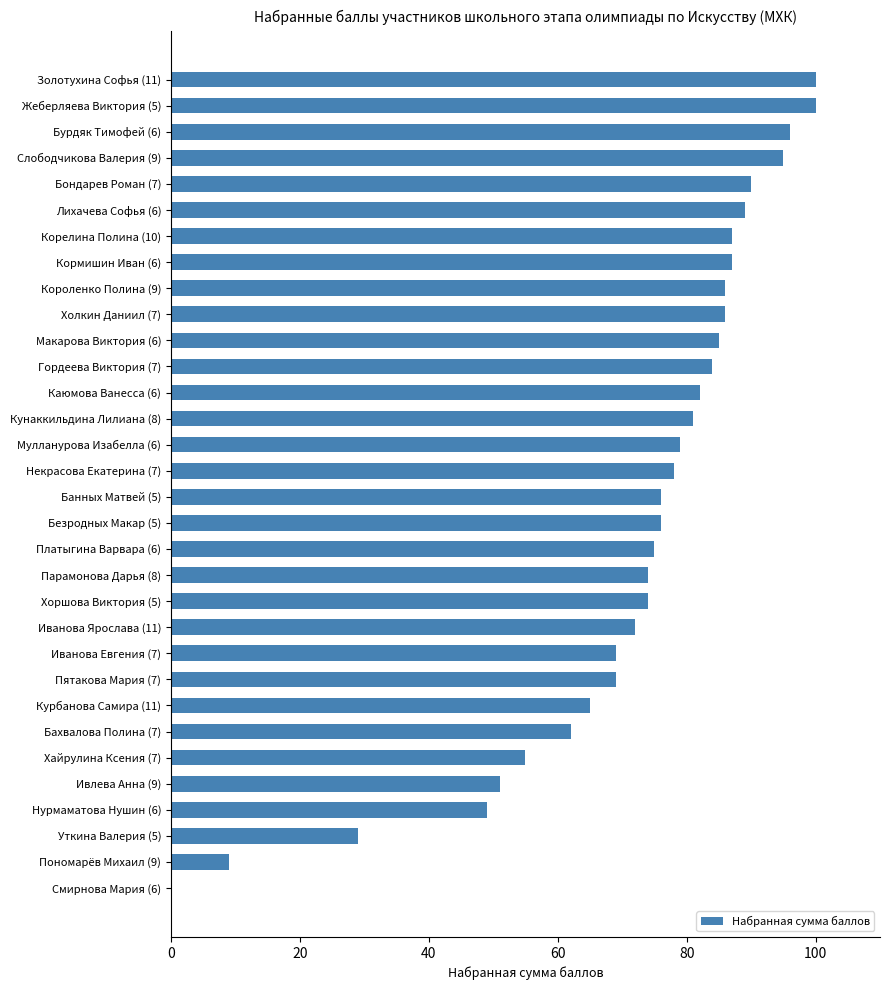

What is the maximum value shown in the chart?

100